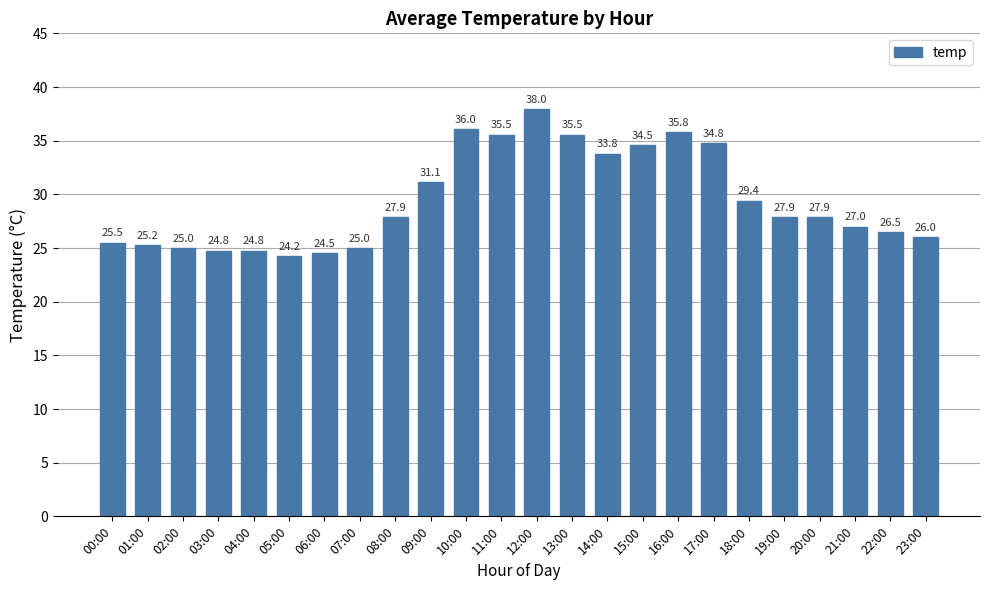

At which label does the data first exceed 27?

08:00